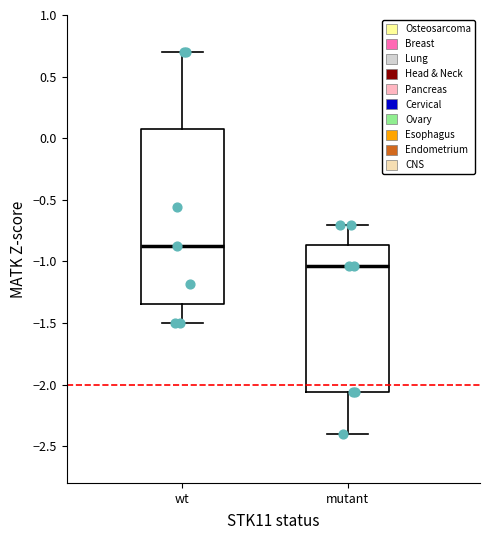

Where is the upper edge of the box for wt on the y-axis? The values are not printed on the chart, so give them approximately, as read against the axis.

0.05